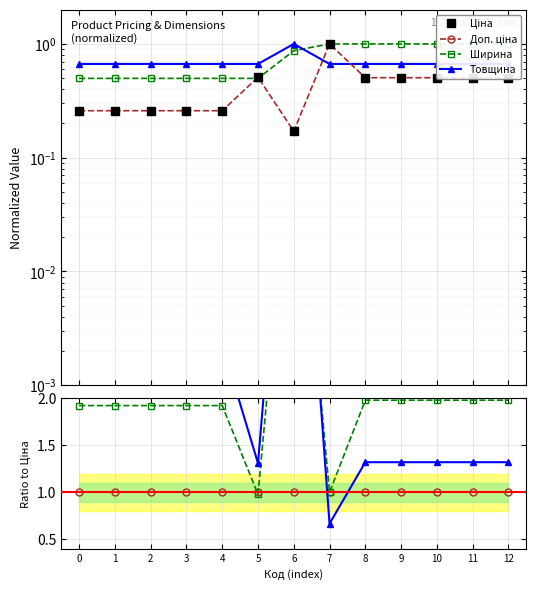

What value does the Ціна series have at 4?

0.3